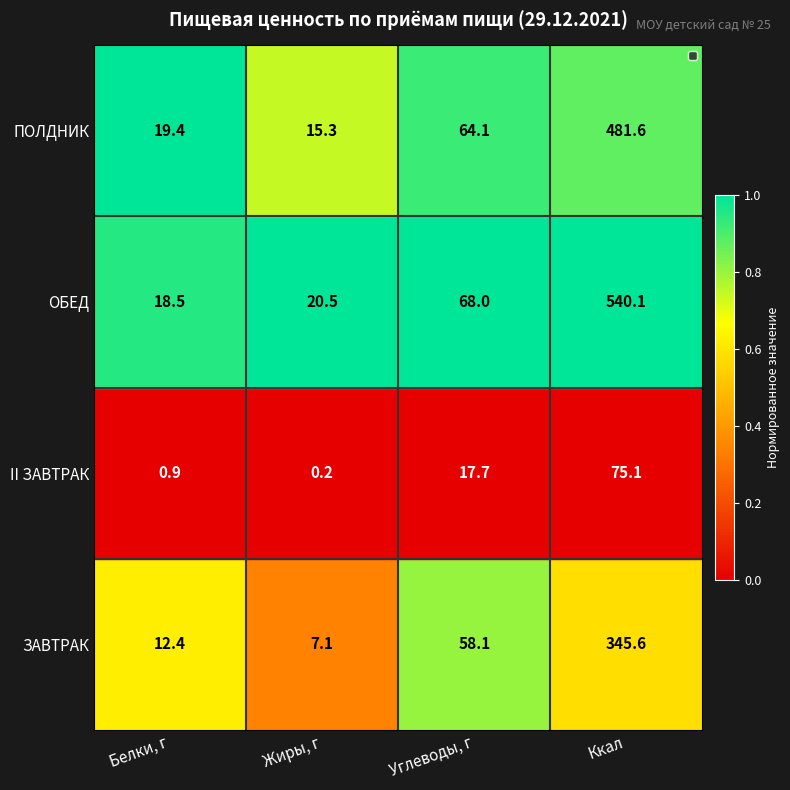

Which series has the widest spread of values?

ОБЕД